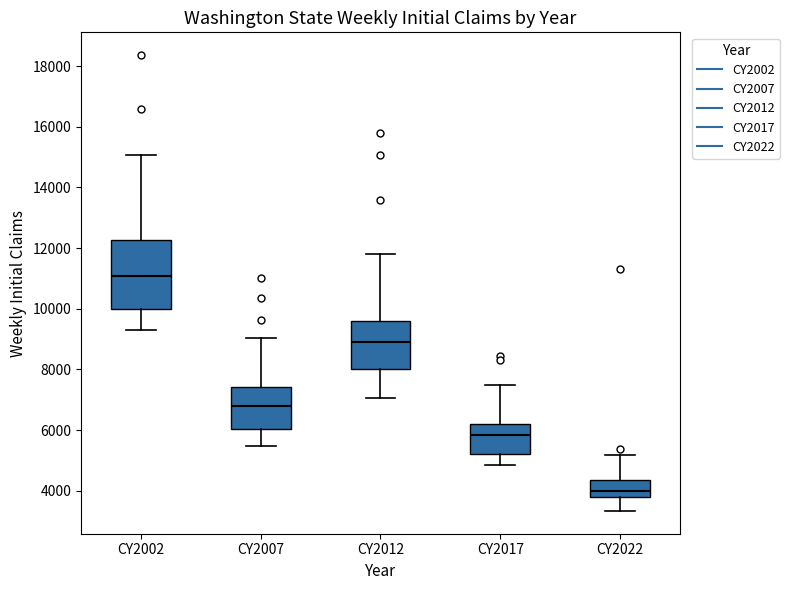

Reading left to right, transcribe this box plot: for each box, give where its median line is, the range the box spans, and where its two whiskers end, as read against the y-axis. The values are not printed on the chart, so give them approximately, as read against the axis.

CY2002: median 11000, box 10000 to 12200, whiskers 9200 to 15000
CY2007: median 6800, box 6000 to 7400, whiskers 5400 to 9000
CY2012: median 8800, box 8000 to 9600, whiskers 7000 to 11800
CY2017: median 5800, box 5200 to 6200, whiskers 4800 to 7400
CY2022: median 4000, box 3800 to 4400, whiskers 3400 to 5200